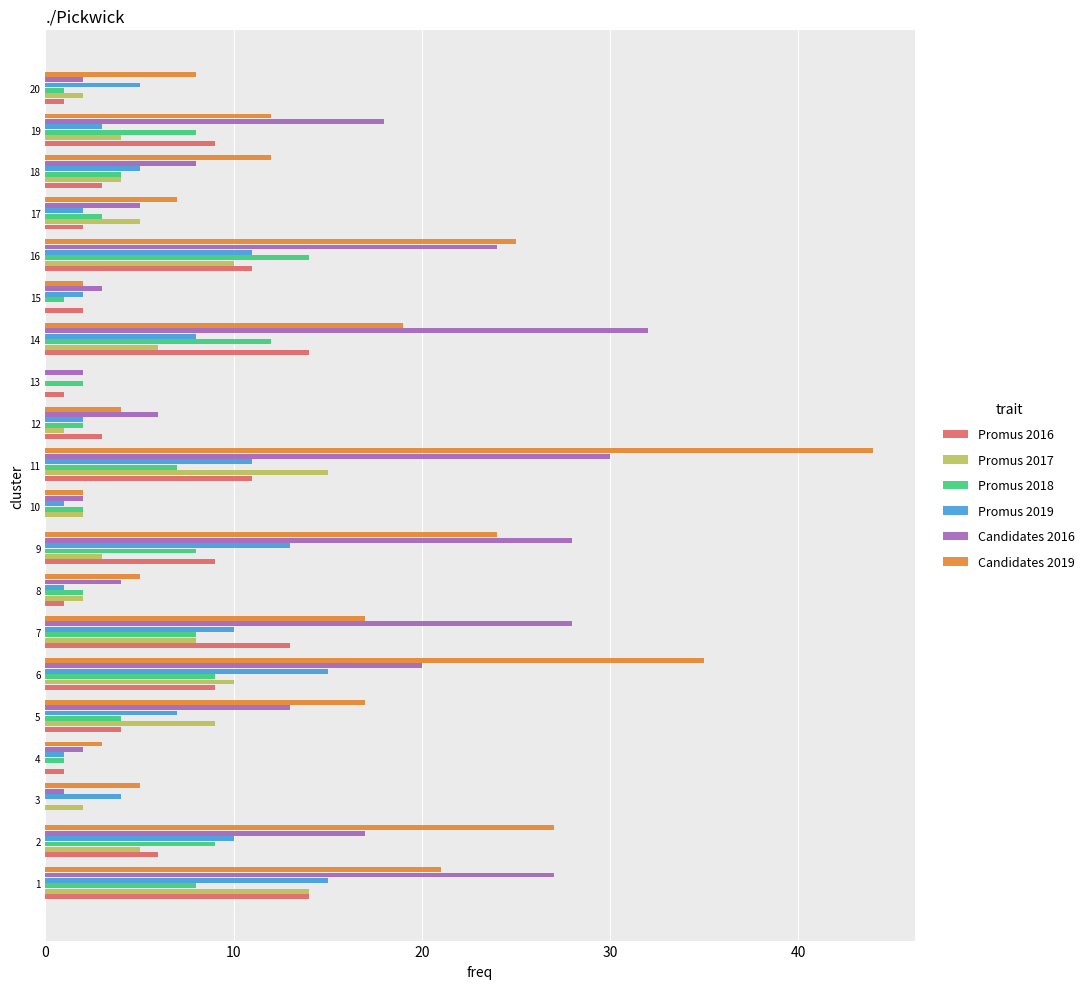

Which series changed the most between 5 and 10?

Candidates 2019